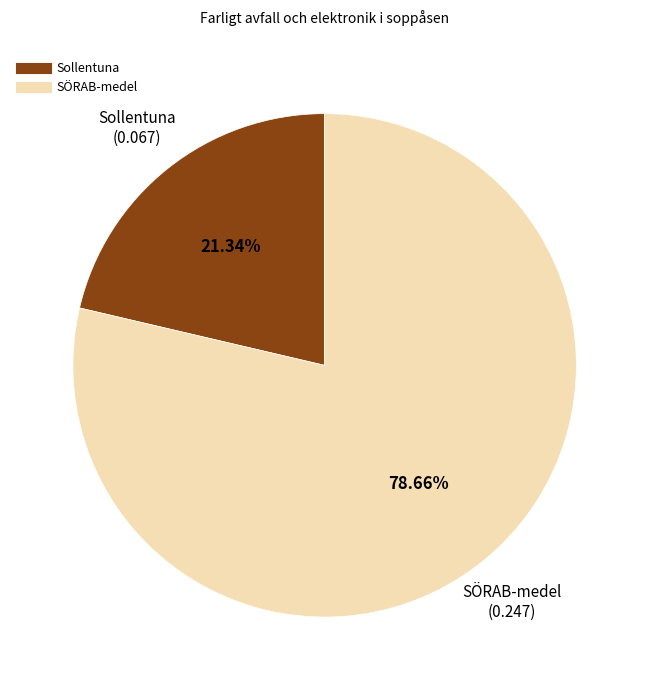

The Sollentuna slice represents 30% of the pie. True or false?

False